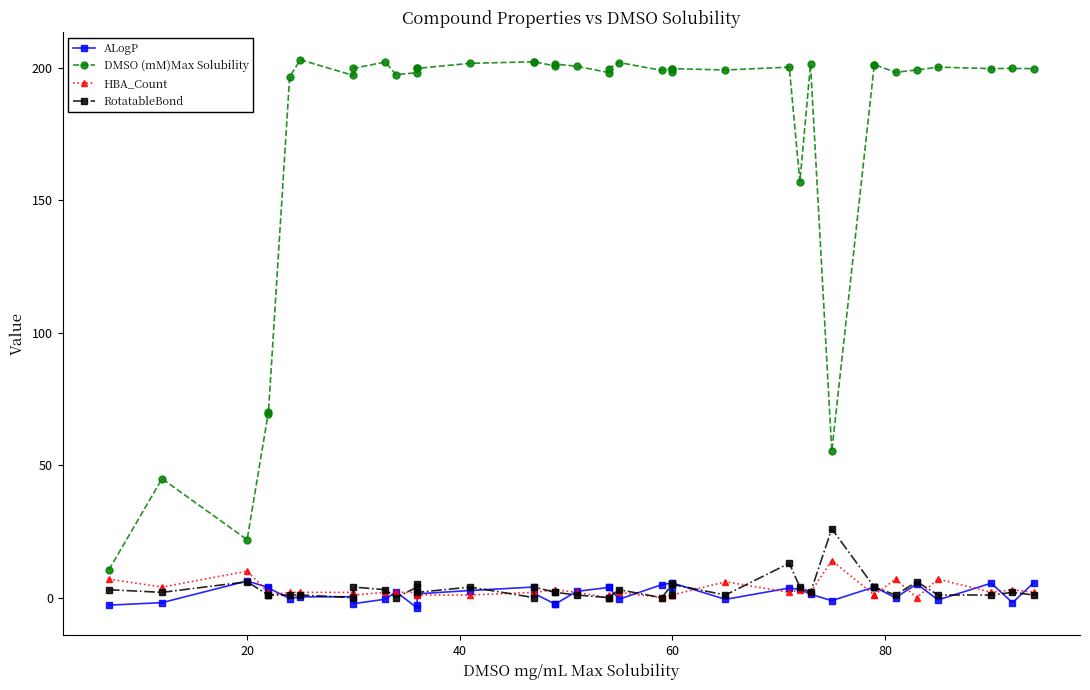

How many series are shown in this chart?

4